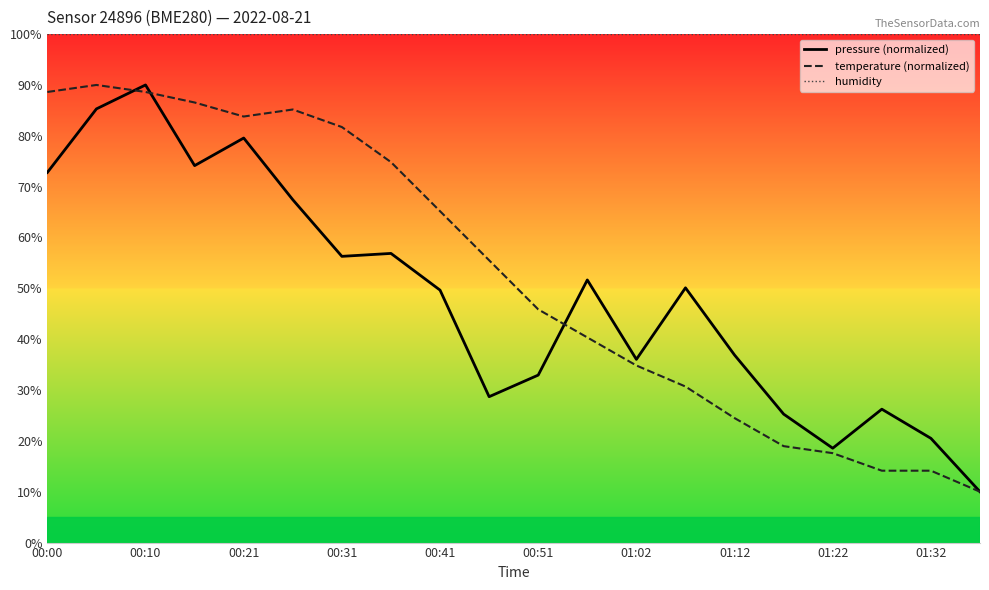

What is the highest value of the pressure (normalized) series?

90.0